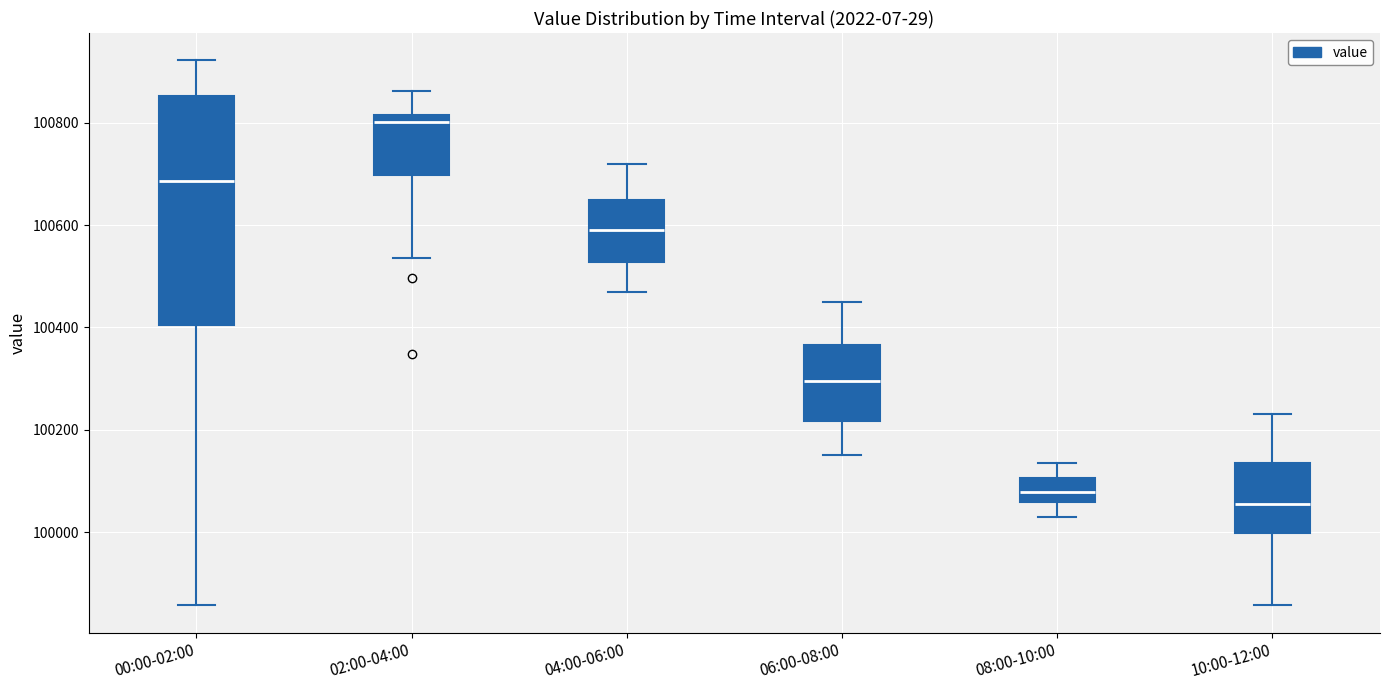

Reading left to right, read every box against the y-axis: the position of its median line, the range the box covers, and the ends of its whiskers. The values are not printed on the chart, so give them approximately, as read against the axis.

00:00-02:00: median 100680, box 100400 to 100860, whiskers 99860 to 100920
02:00-04:00: median 100800, box 100700 to 100820, whiskers 100540 to 100860
04:00-06:00: median 100600, box 100520 to 100660, whiskers 100480 to 100720
06:00-08:00: median 100300, box 100220 to 100360, whiskers 100160 to 100460
08:00-10:00: median 100080, box 100060 to 100100, whiskers 100040 to 100140
10:00-12:00: median 100060, box 100000 to 100140, whiskers 99860 to 100240